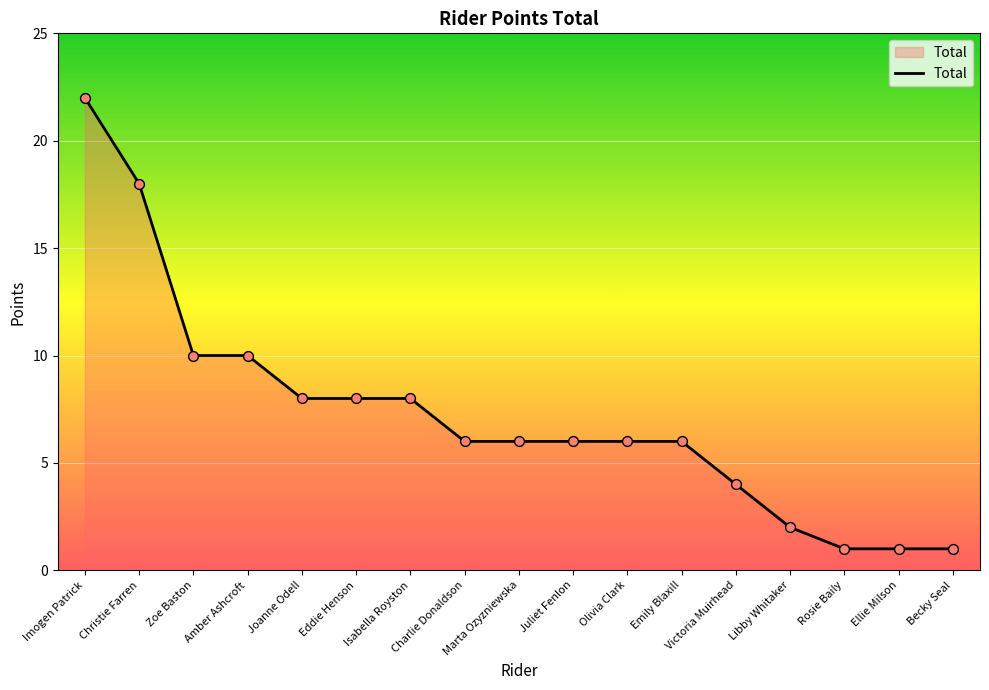

What is the change in value from Juliet Fenlon to Libby Whitaker?

-4